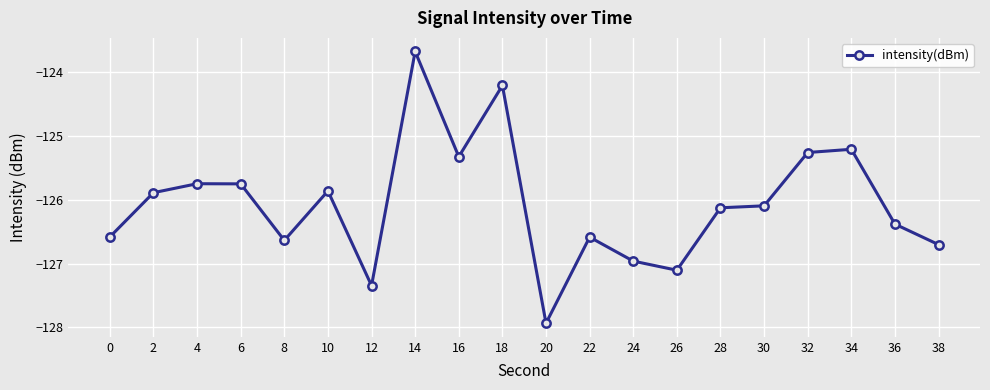

What is the value of the 12th point from the left?

-126.6